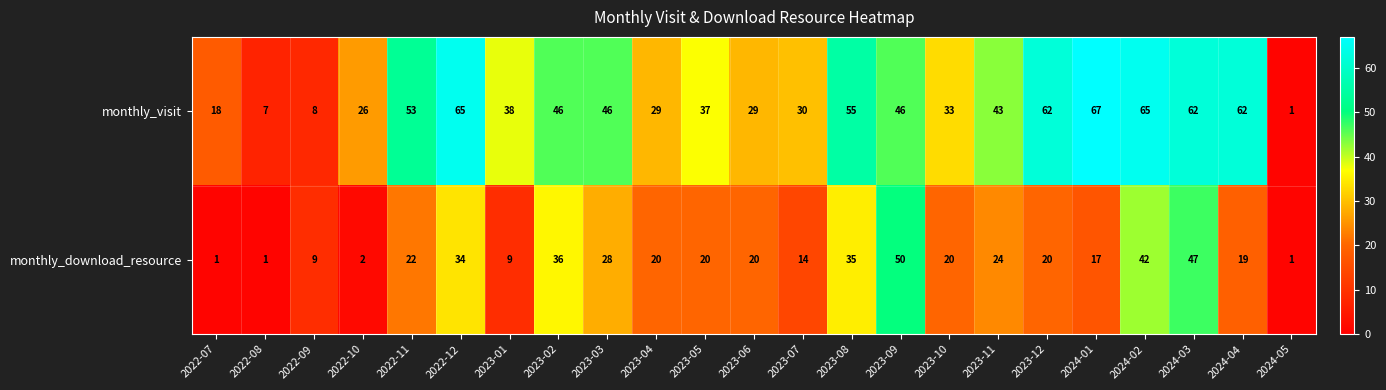

What is the spread (max minus min) of values at 2023-09?

4